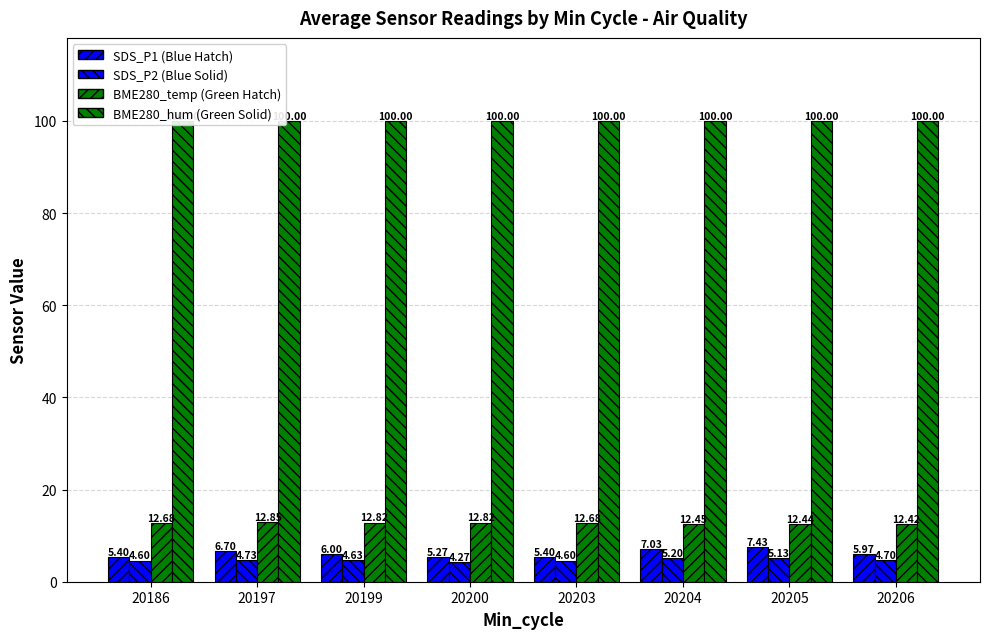

Rank the series by their maximum value, from highest to lowest.

BME280_humidity (Green Solid), BME280_temperature (Green Hatch), SDS_P1 (Blue Hatch), SDS_P2 (Blue Solid)